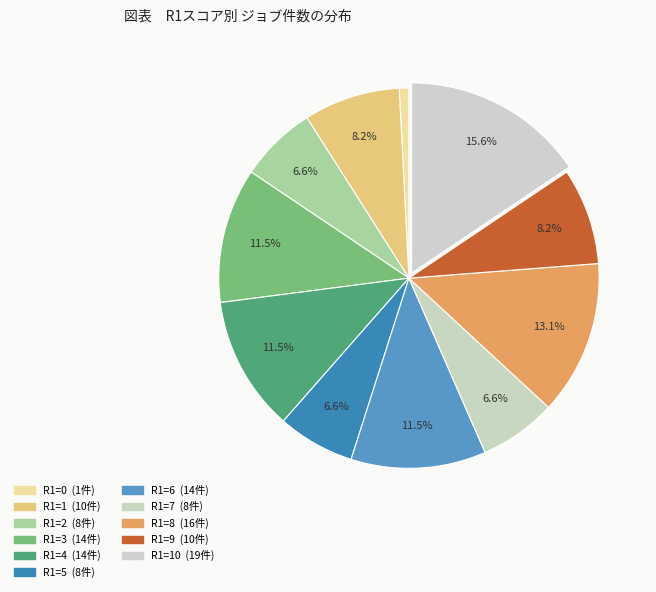

To the nearest percent, what is the average slice percentage?

9%